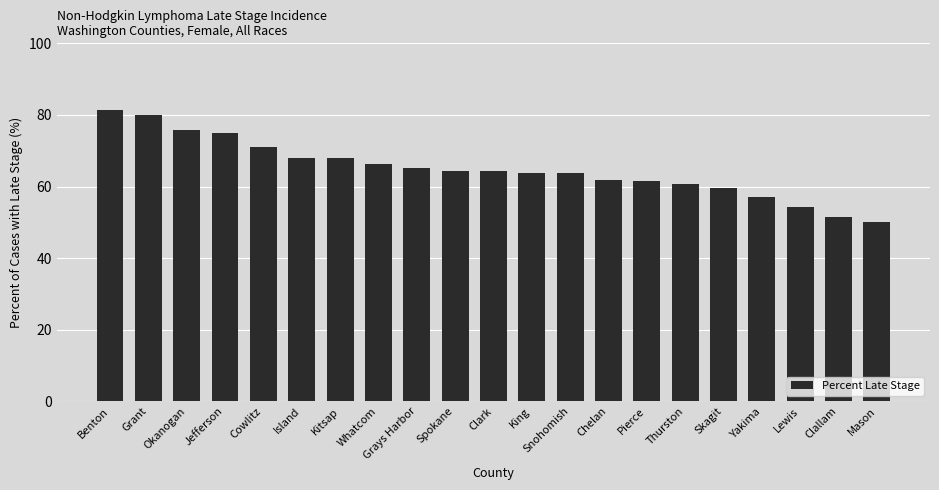

True or false: the data shows 65.2 at Grays Harbor.

True